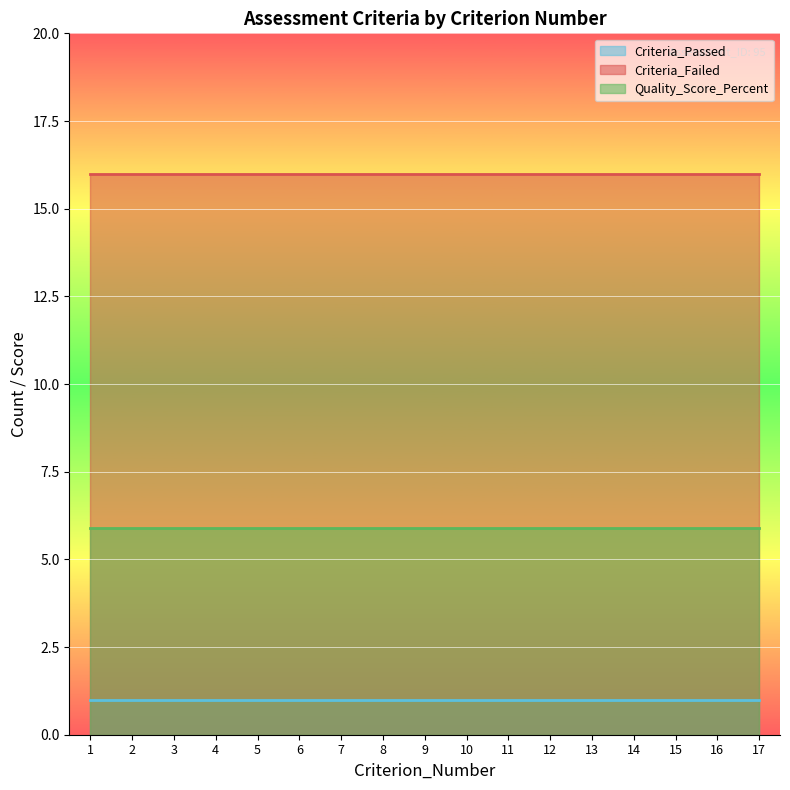

What is the greatest value displayed?

16.0